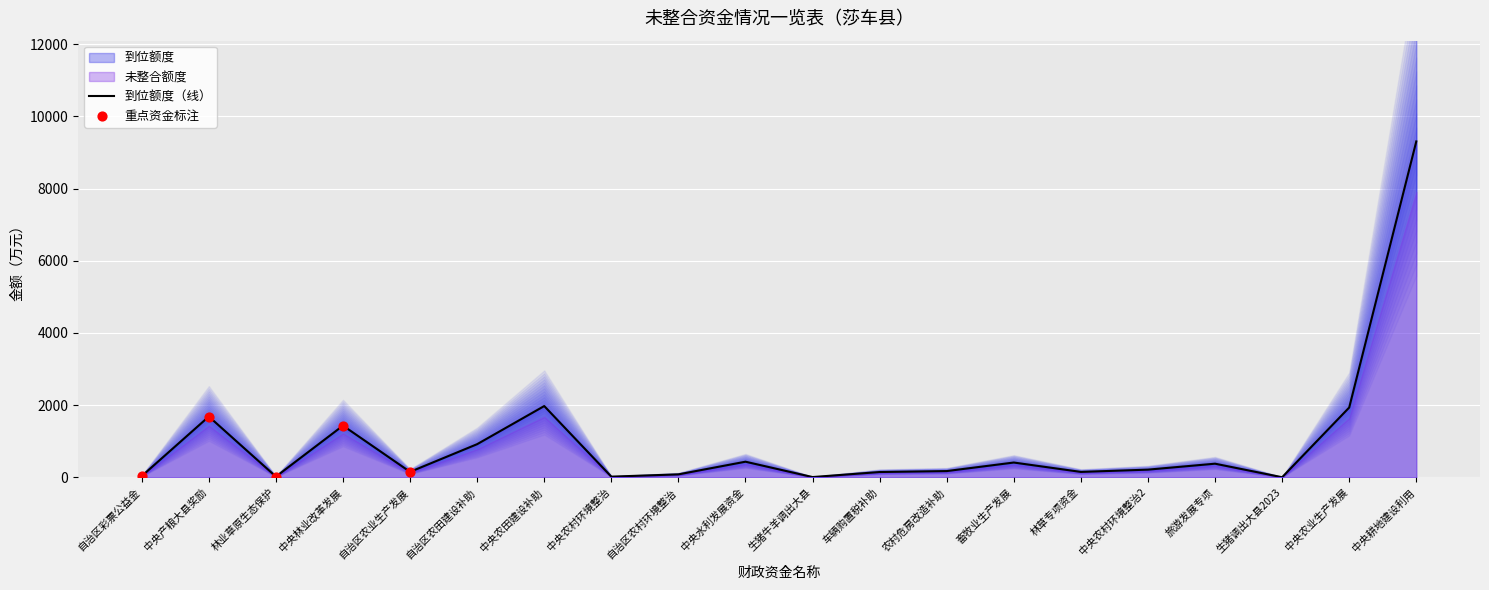

What value does the 到位额度（线） series have at 旅游发展专项?

378.0